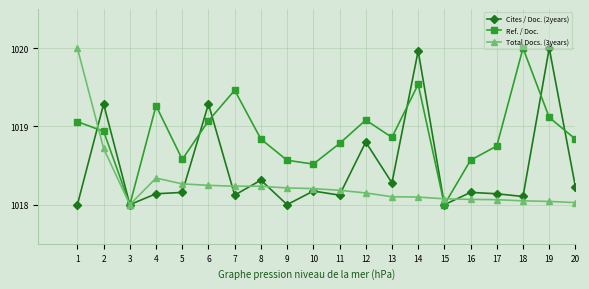

The value of Ref. / Doc. at 18 is 701.0. True or false?

False